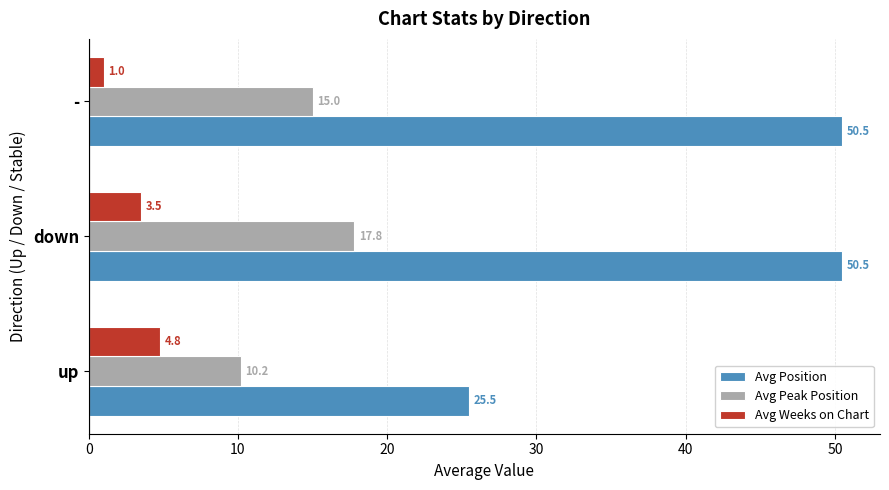

The value of Avg Peak Position at - is 8.1. True or false?

False